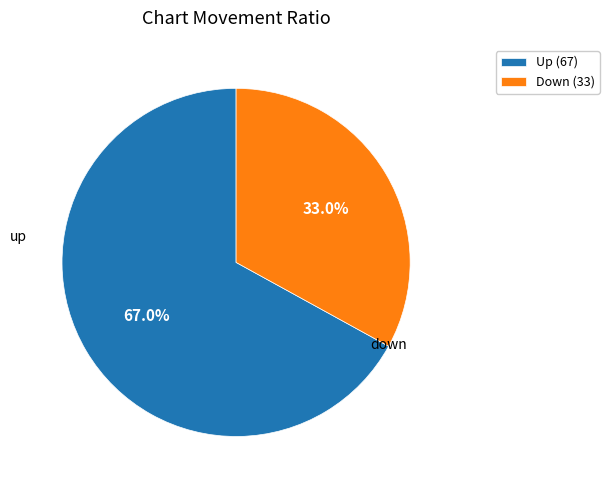

Do Up (67) and Down (33) together represent more than half of the pie?

Yes